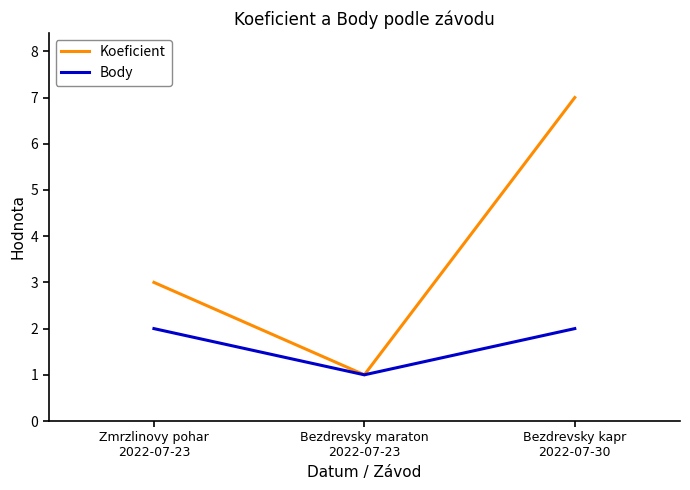

Rank the series by their maximum value, from lowest to highest.

Body, Koeficient